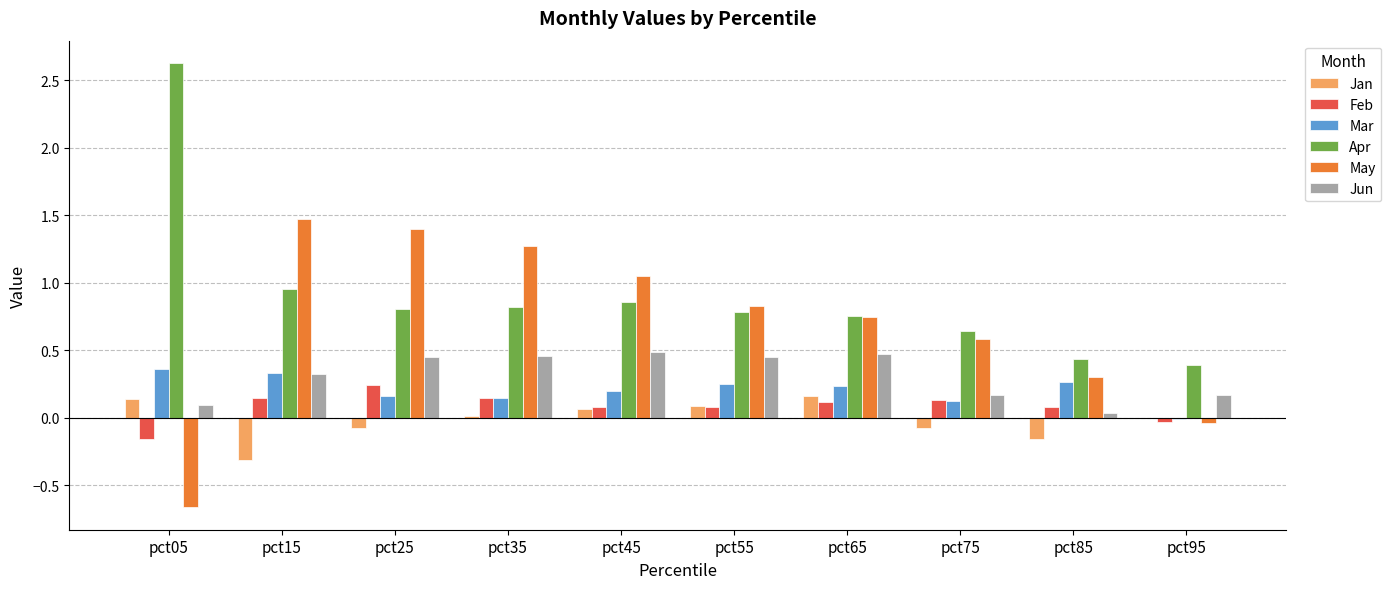

Between pct05 and pct15, which series saw the biggest shift?

May